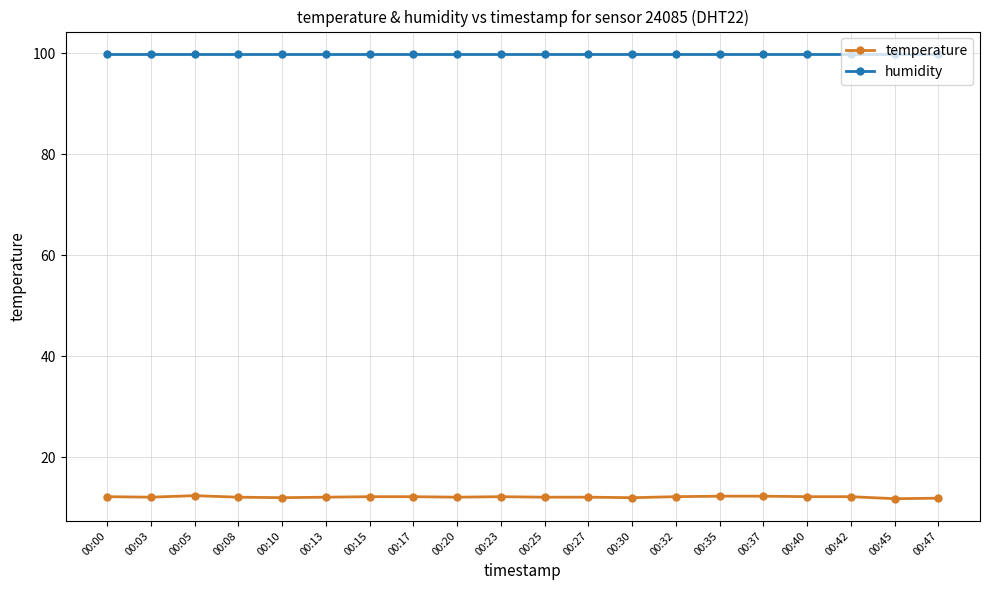

Count the number of data series in this chart.

2